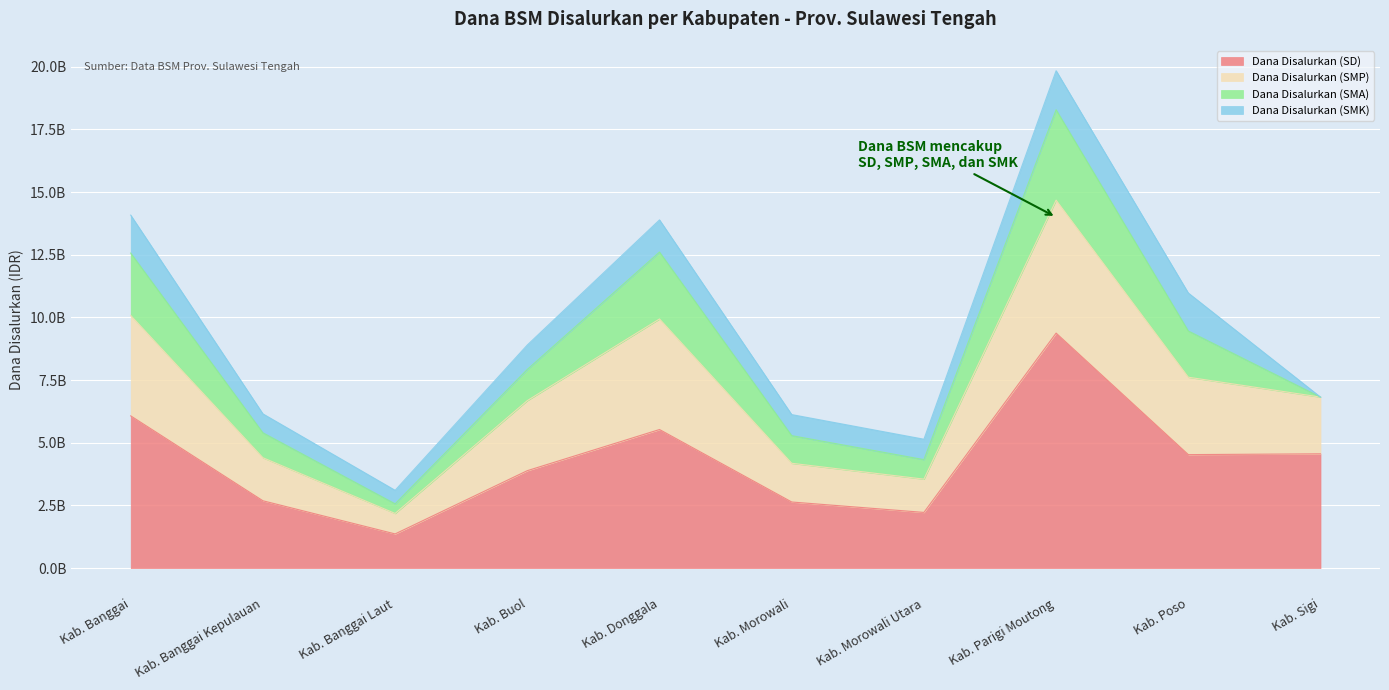

What is the label of the 6th point from the left?

Kab. Morowali